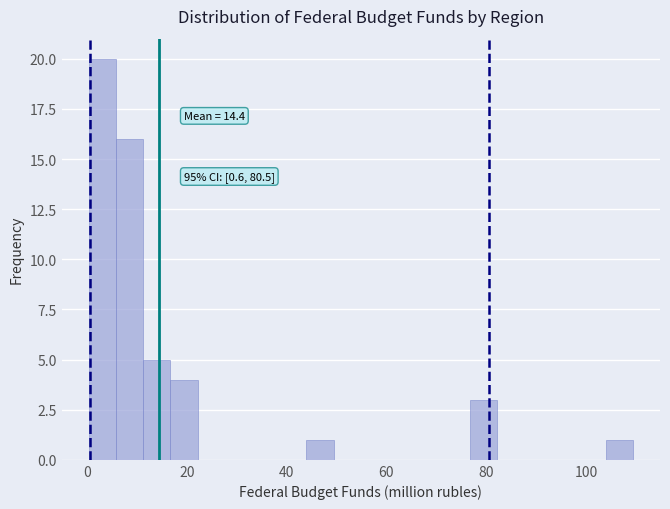

Read against the x-axis, roughly where is the centre of the tallest bar?

4